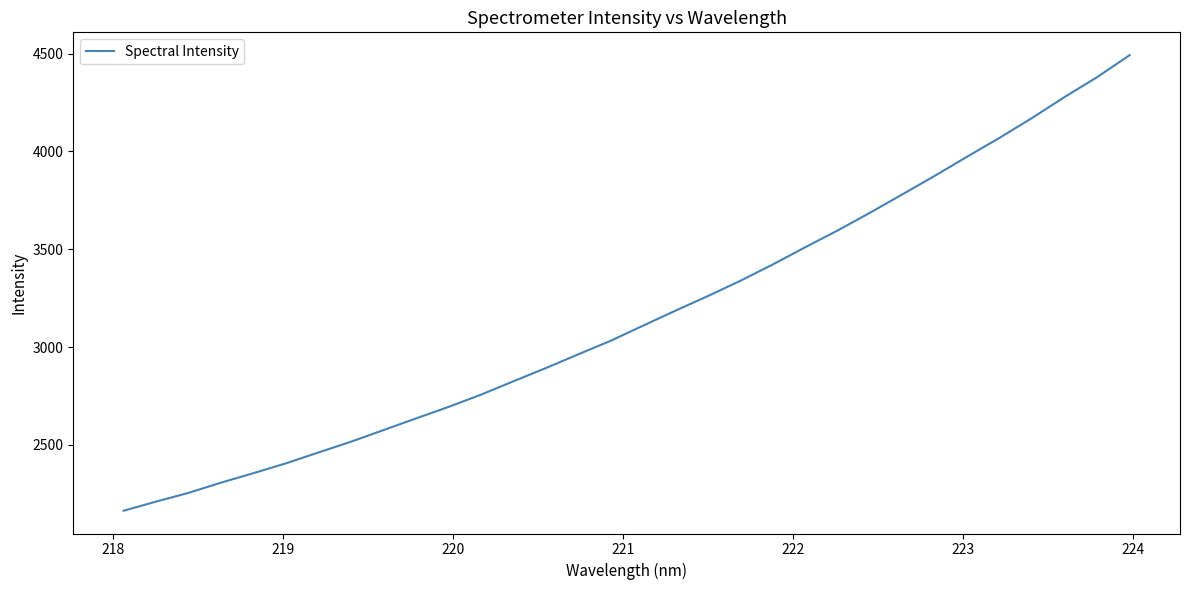

What is the difference between the maximum and minimum values?

2329.4